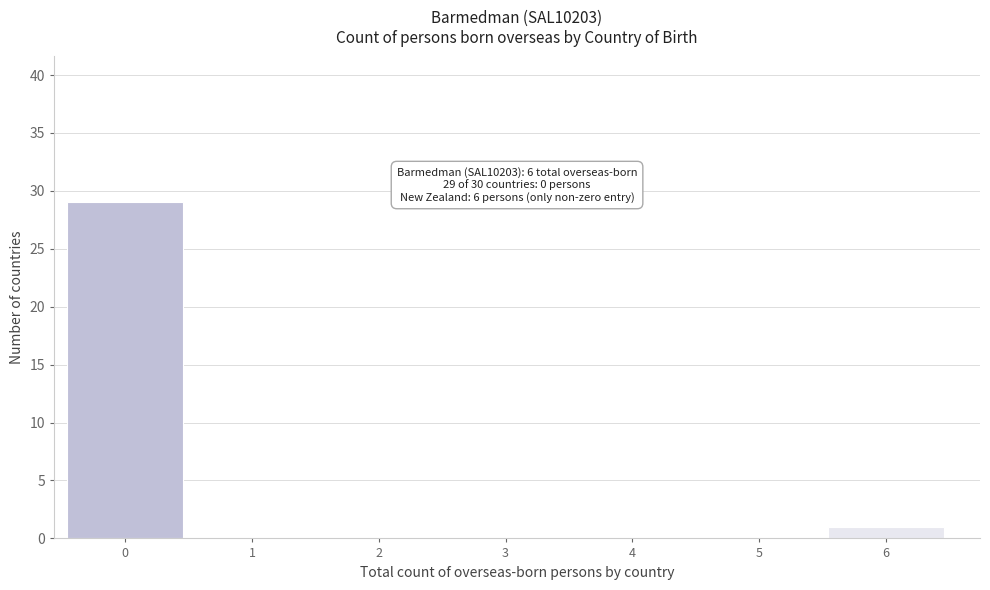

Reading right to left, what are all the values shown in this chart?

6=1	5=0	4=0	3=0	2=0	1=0	0=29